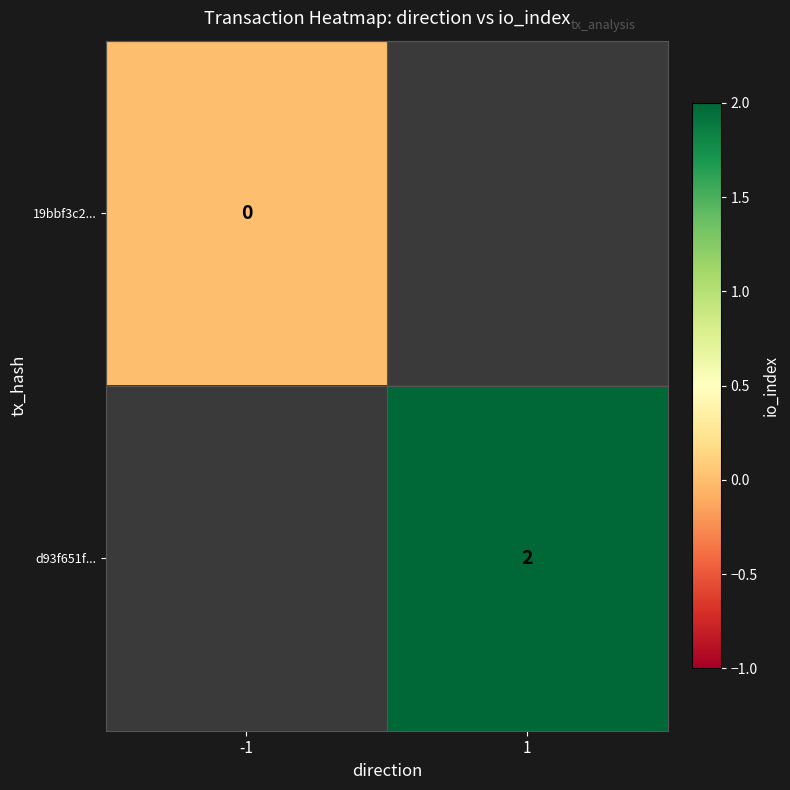

Which has a higher value, -1 or 1?

1